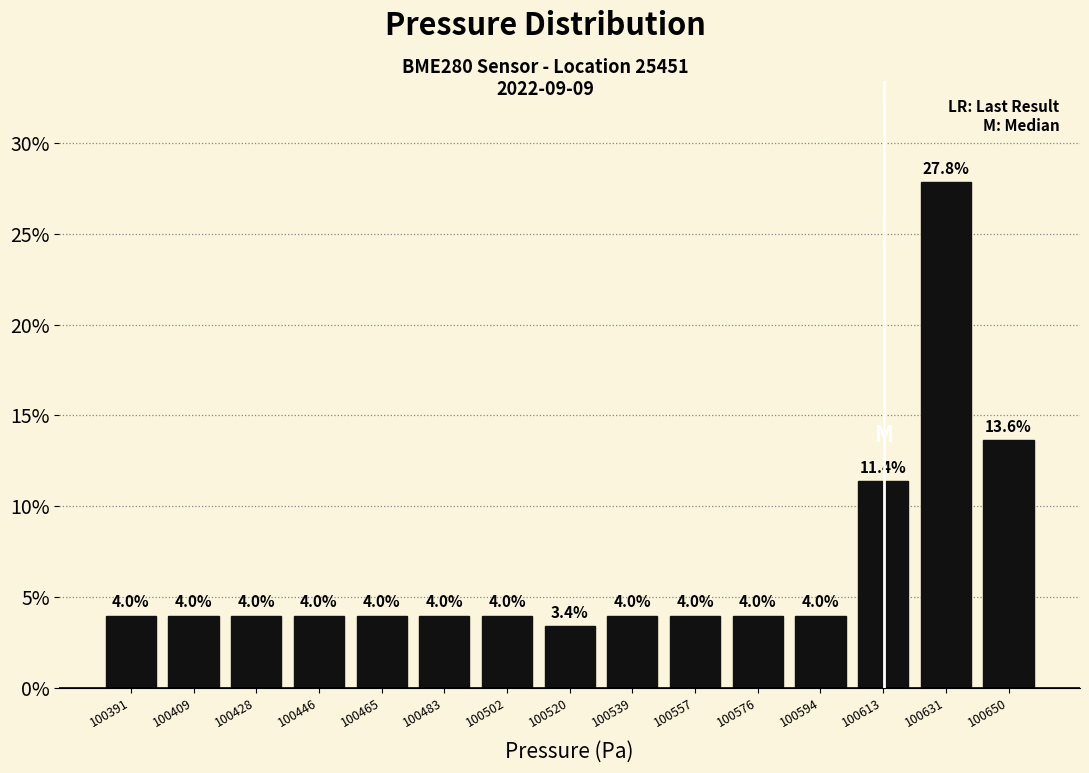

Over which range of the x-axis is the bar tallest?

100622 to 100642